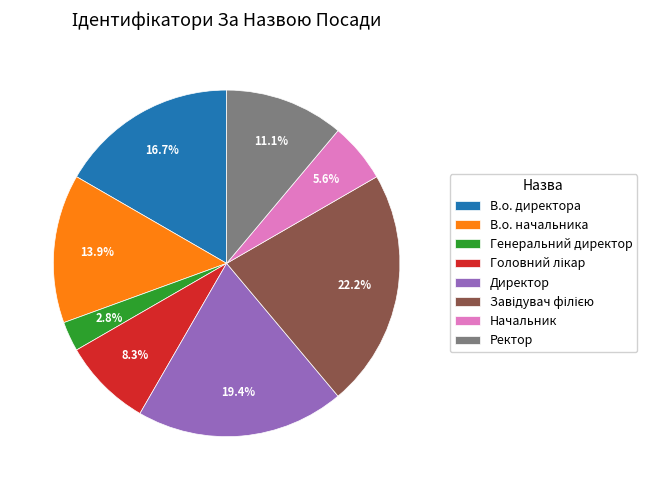

What percentage is NOT represented by В.о. директора?

83.3%